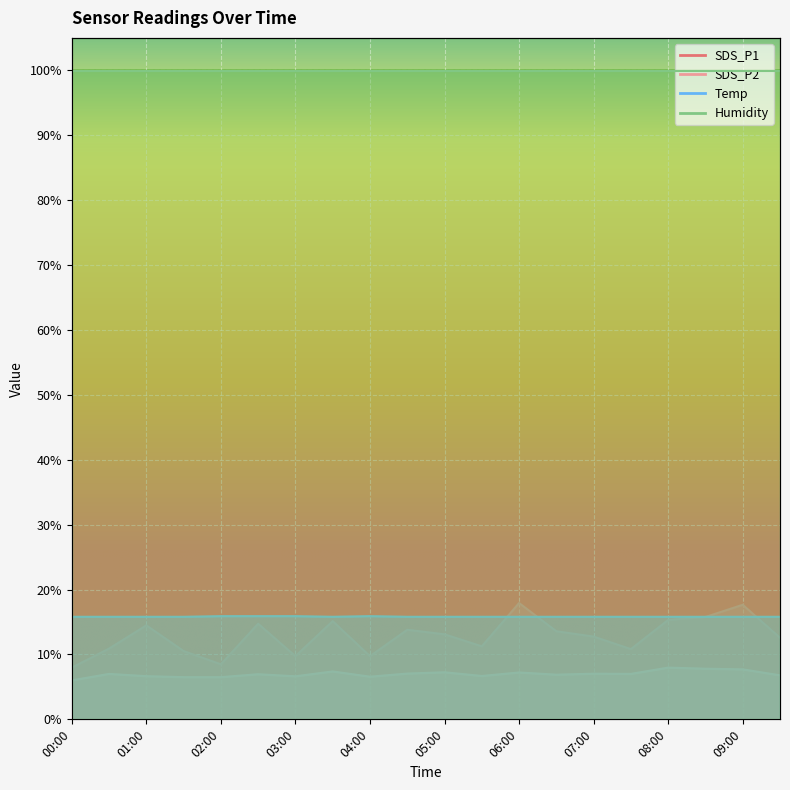

The Temp series shows 15.8 at 08:30. True or false?

True